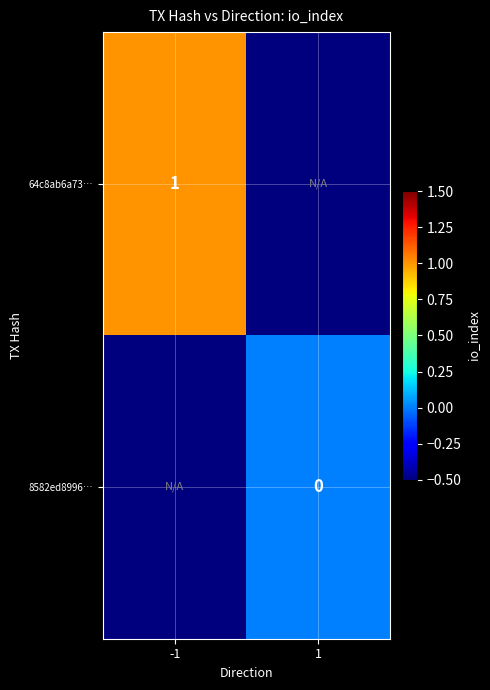

The 64c8ab6a73… series shows 0.7 at -1. True or false?

False